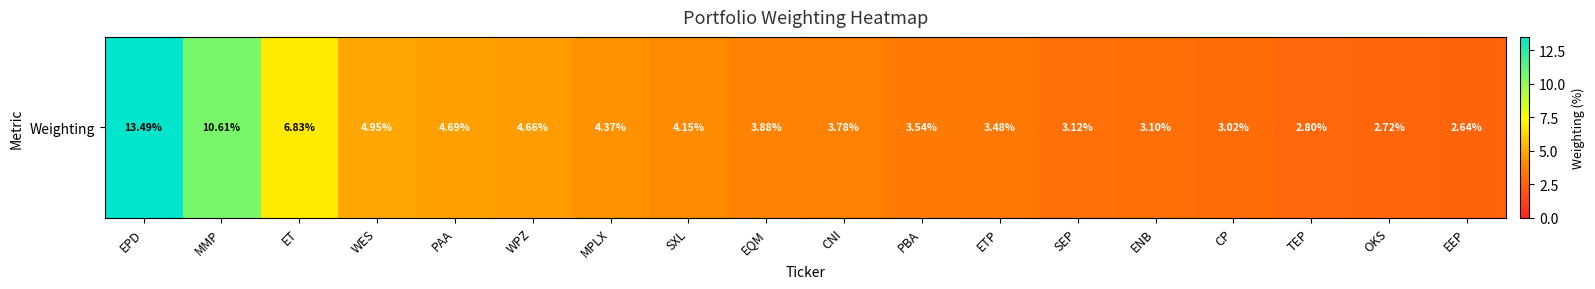

List the labels in order of value, largest first.

EPD, MMP, ET, WES, PAA, WPZ, MPLX, SXL, EQM, CNI, PBA, ETP, SEP, ENB, CP, TEP, OKS, EEP